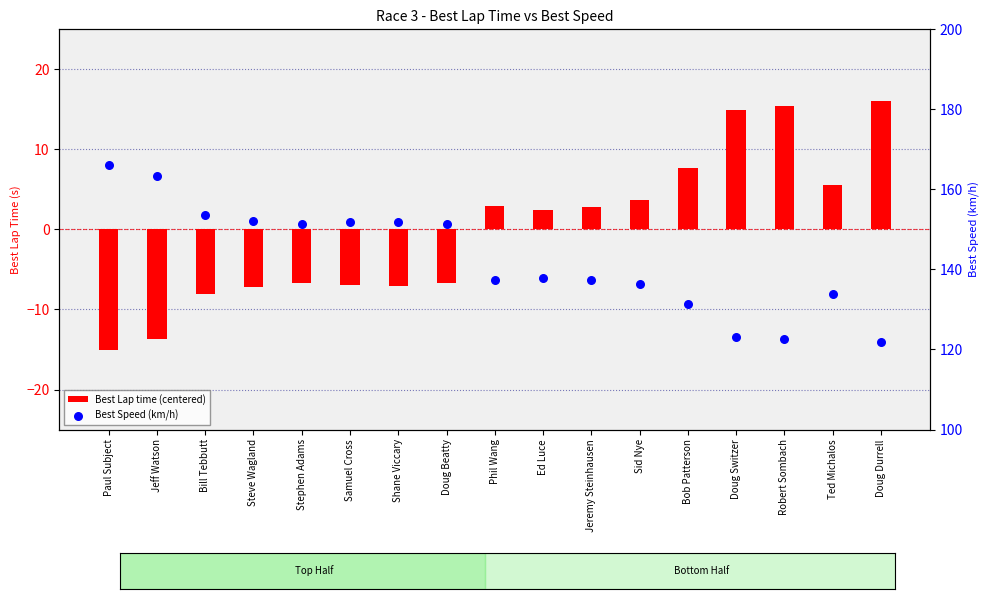

What are all the series names shown in the legend?

Best Lap time (centered), Best Speed (km/h)